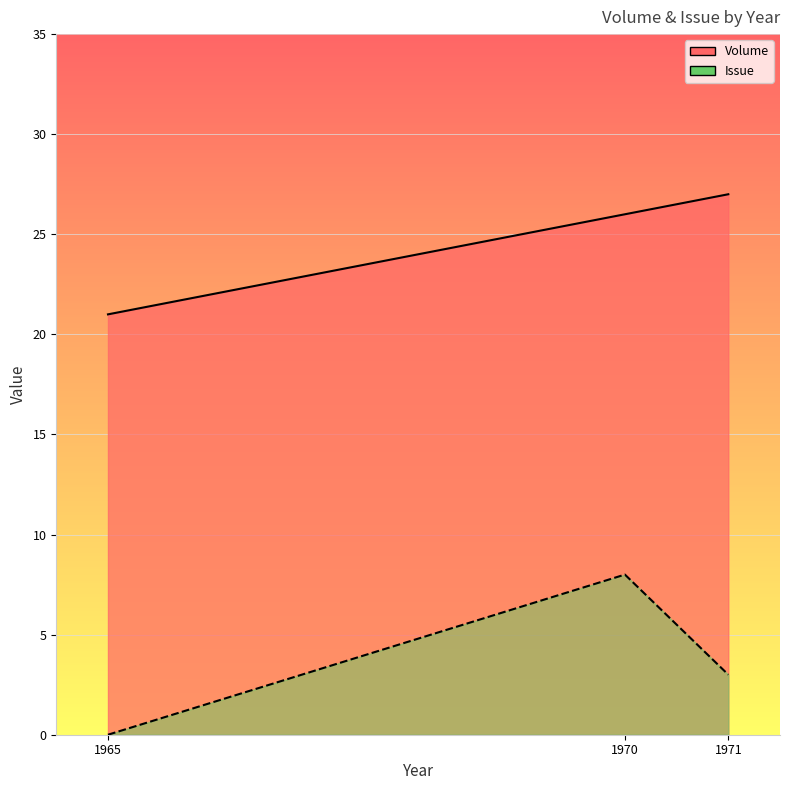

Which series changed the most between 1970 and 1971?

Issue